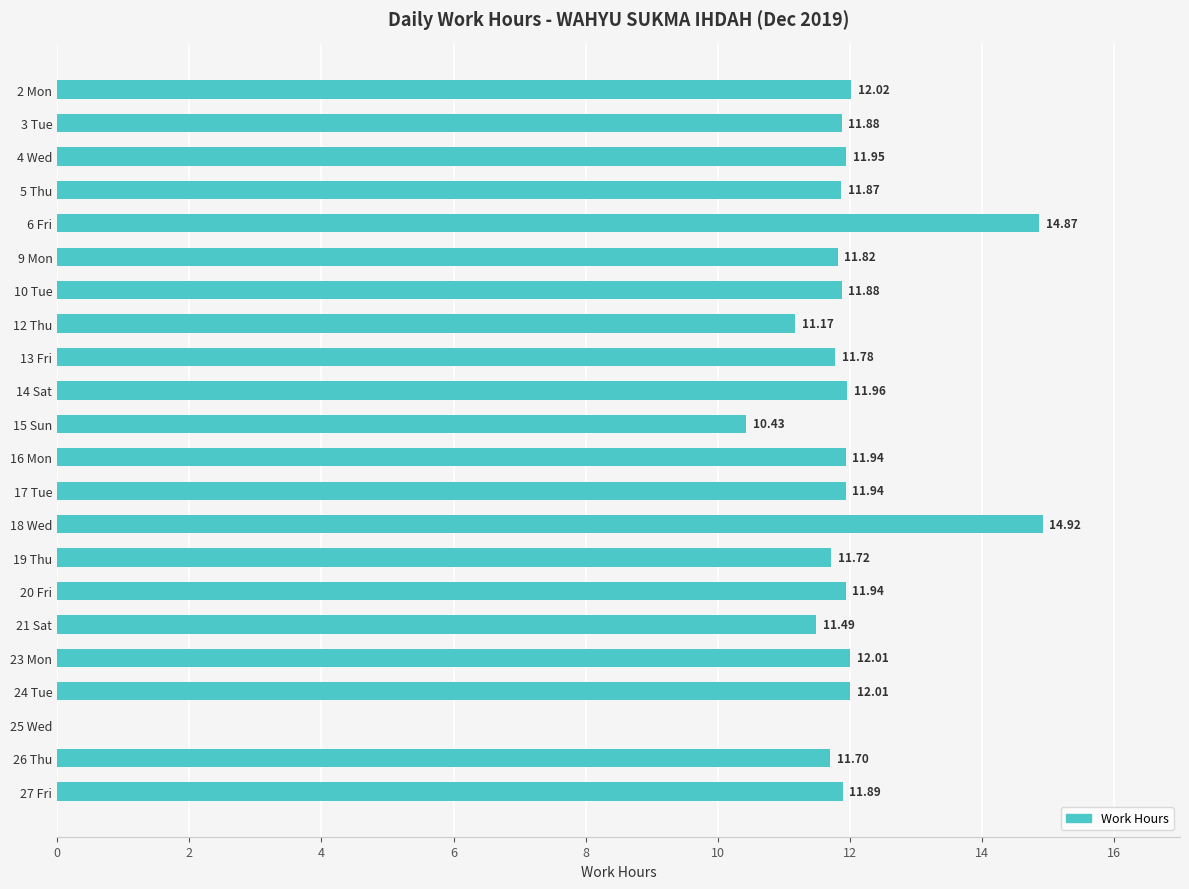

What is the sum of all values?

253.2